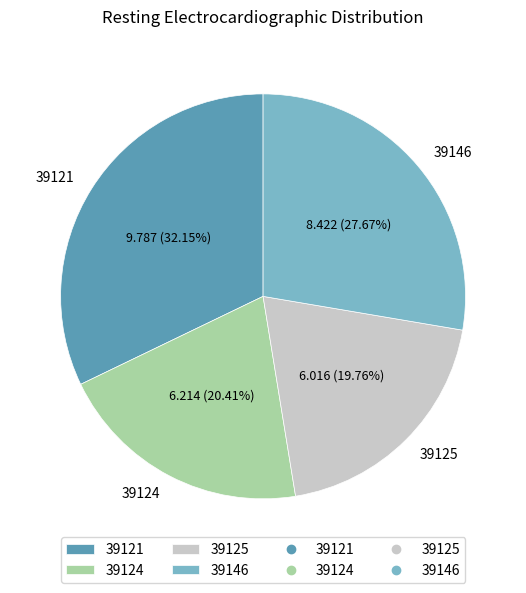

To the nearest percent, what portion does 39121 represent?

32%